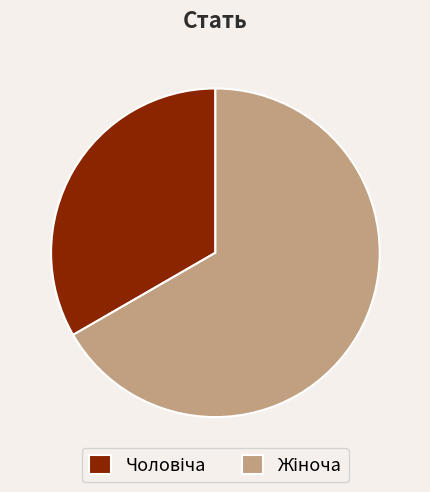

Is there any slice that represents more than half of the pie?

Yes